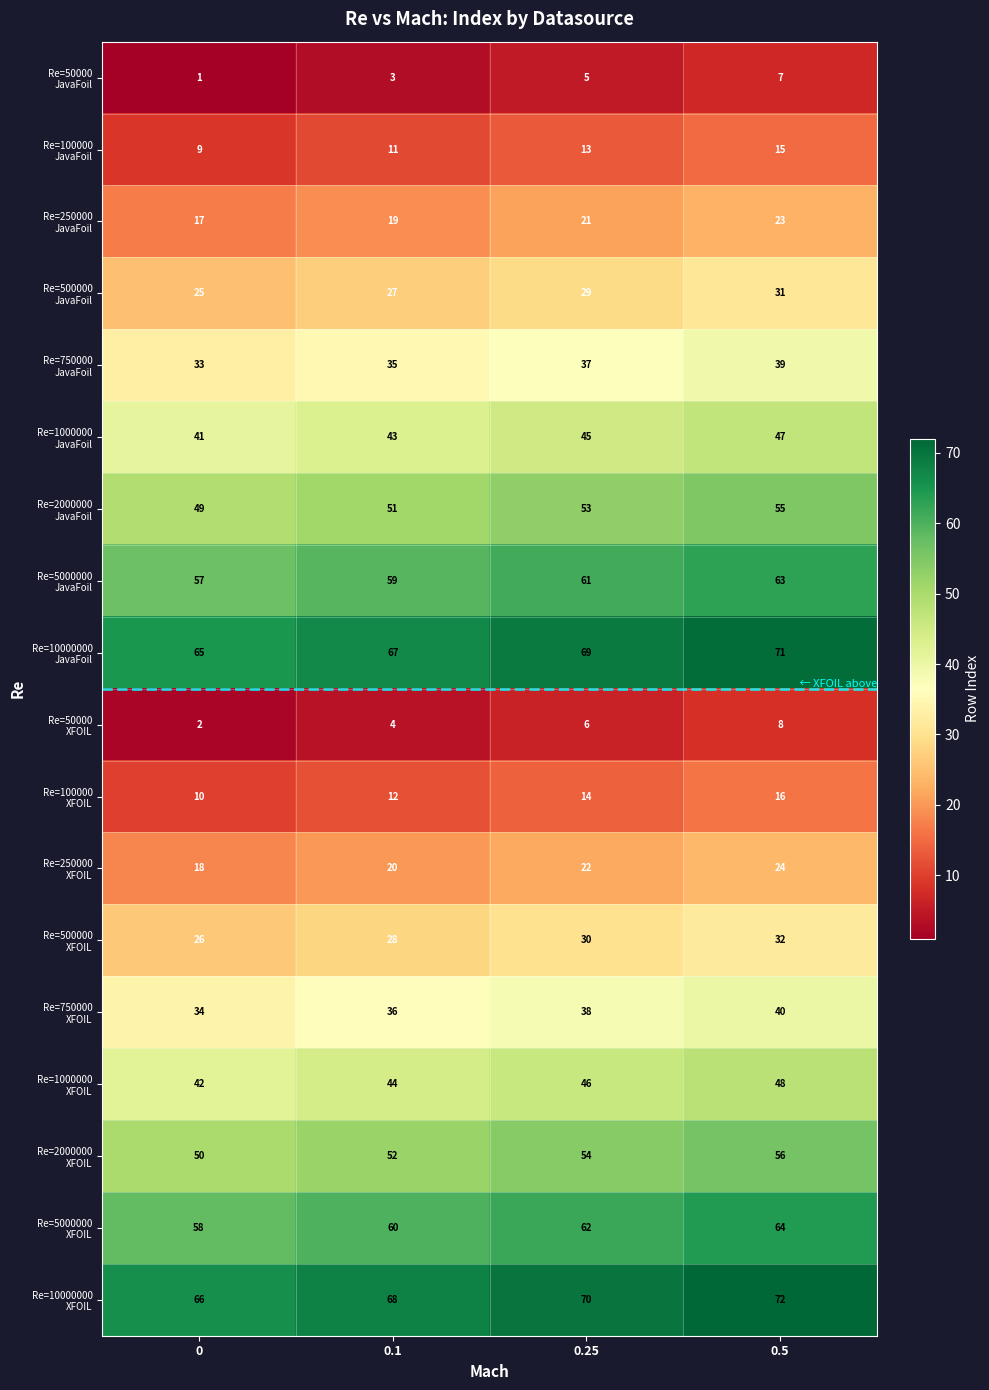

What is the total value across all series at 0?

603